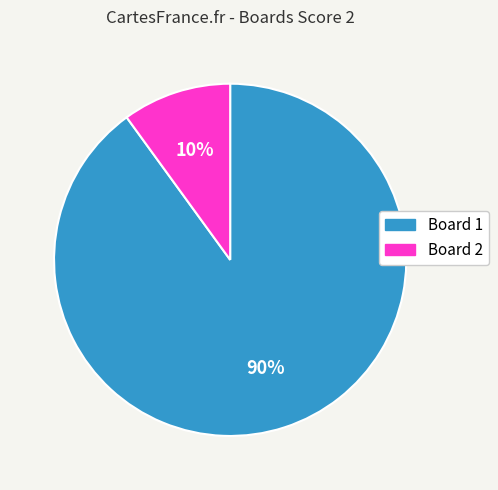

True or false: Board 2 accounts for 20% of the total.

False